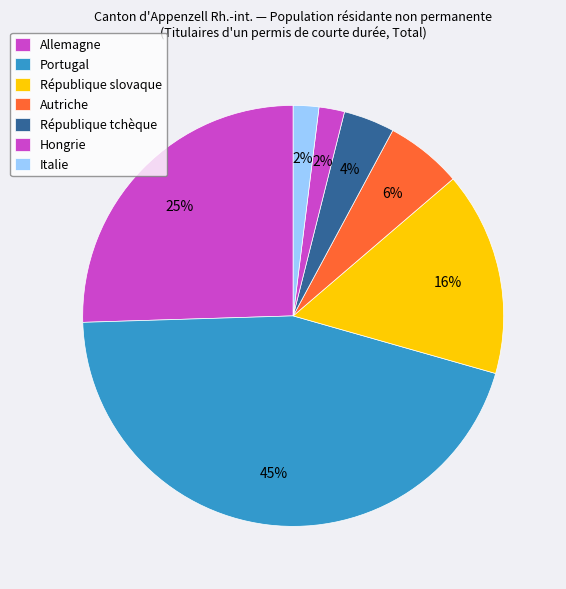

To the nearest percent, what is the combined percentage of République tchèque and Allemagne?

29%